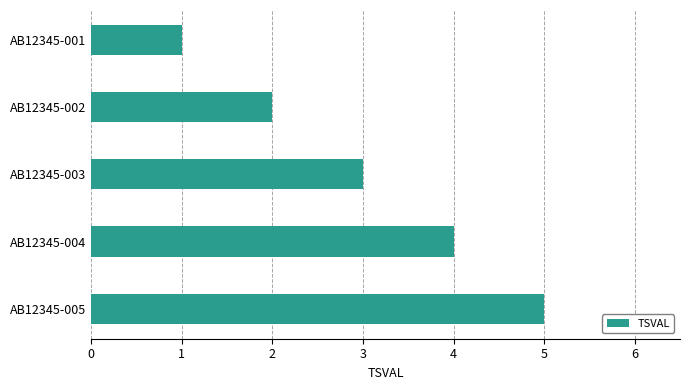

How many data points are less than 3?

2